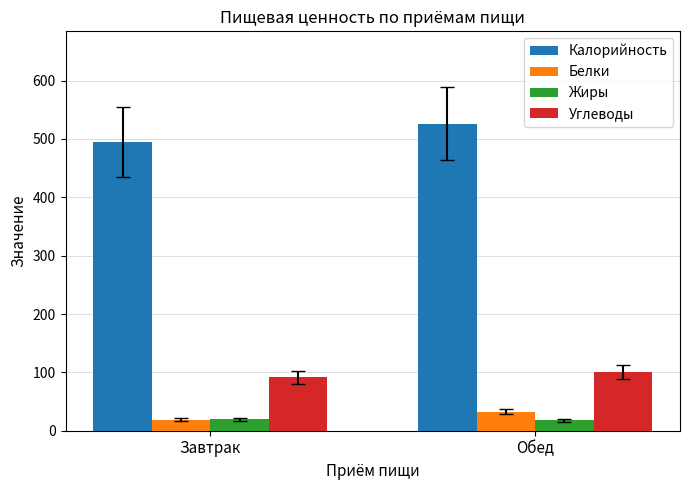

Is the value of Белки at Обед greater than the value of Жиры at Обед?

Yes